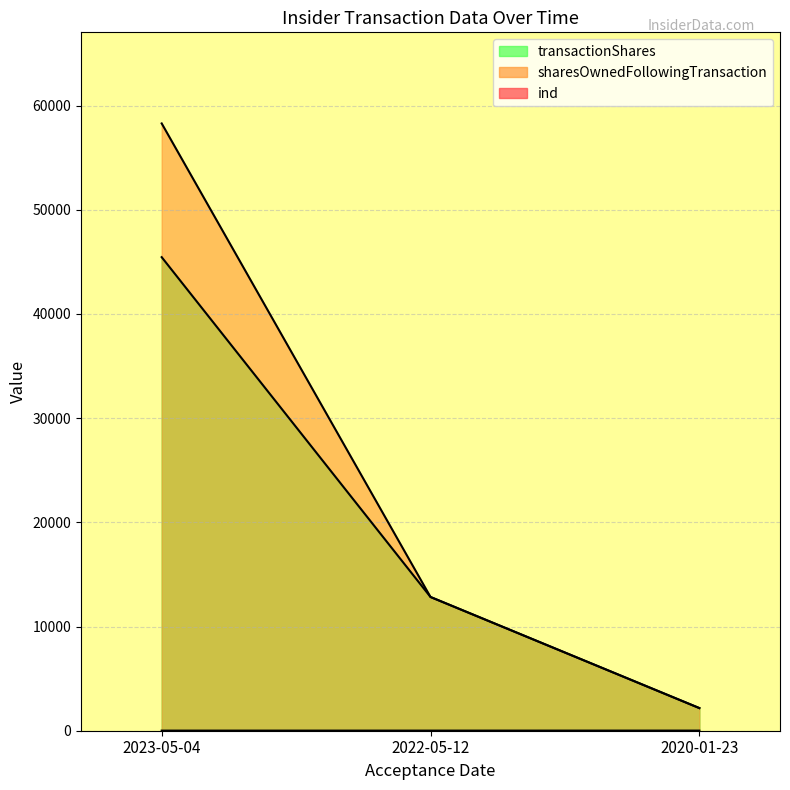

How many lines are shown in the chart?

3